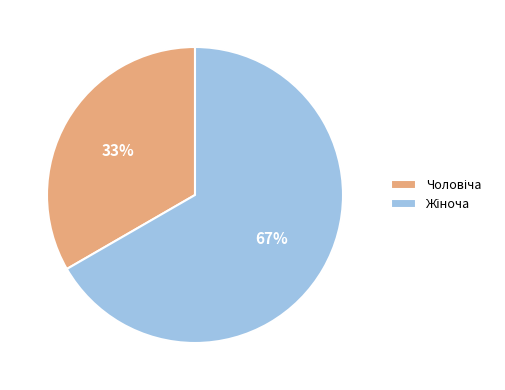

Does any single category account for the majority?

Yes